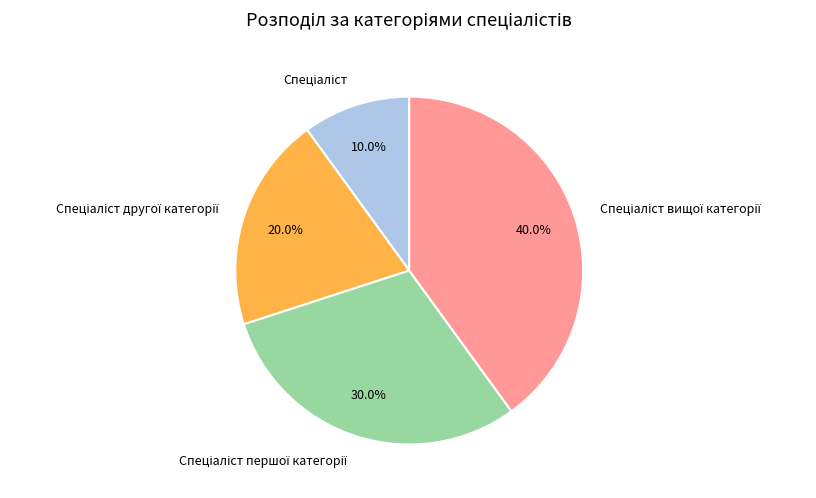

Is there a majority slice in this chart?

No